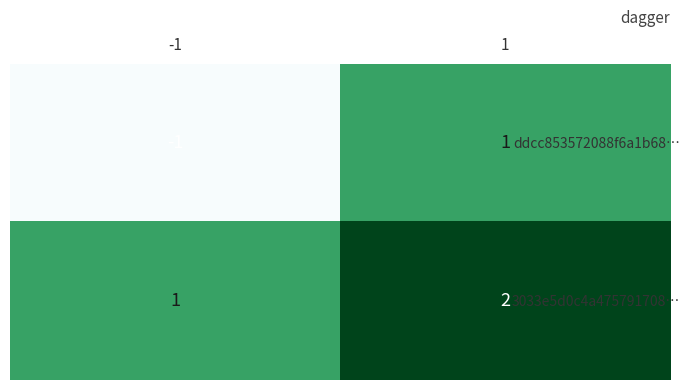

Which series changed the most between -1 and 1?

ddcc853572088f6a1b68…